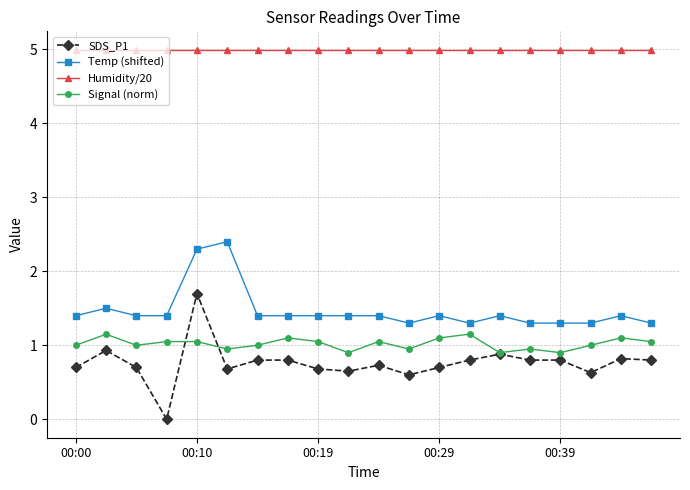

True or false: SDS_P1 and Temp (shifted) intersect in this chart.

False